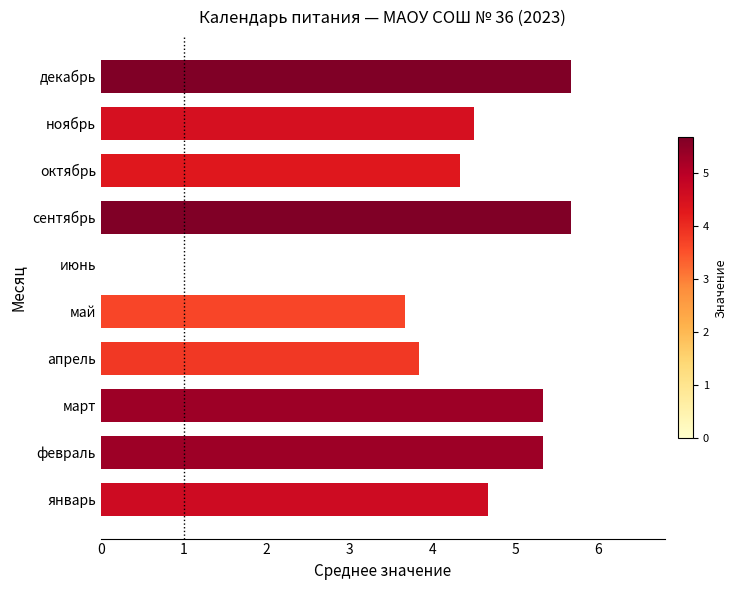

Reading bottom to top, what are all the values shown in this chart?

январь=4.7	февраль=5.3	март=5.3	апрель=3.8	май=3.7	июнь=0.0	сентябрь=5.7	октябрь=4.3	ноябрь=4.5	декабрь=5.7